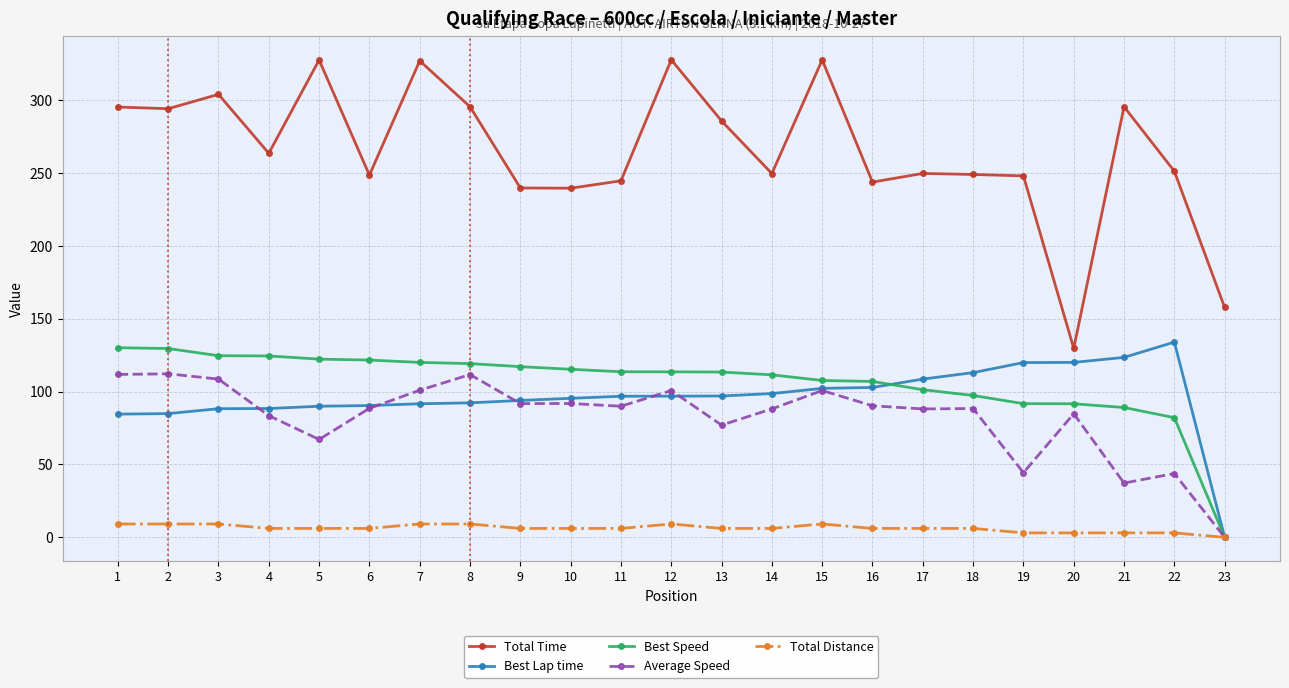

What is the sum of the Total Distance values at 8 and 17?

15.3